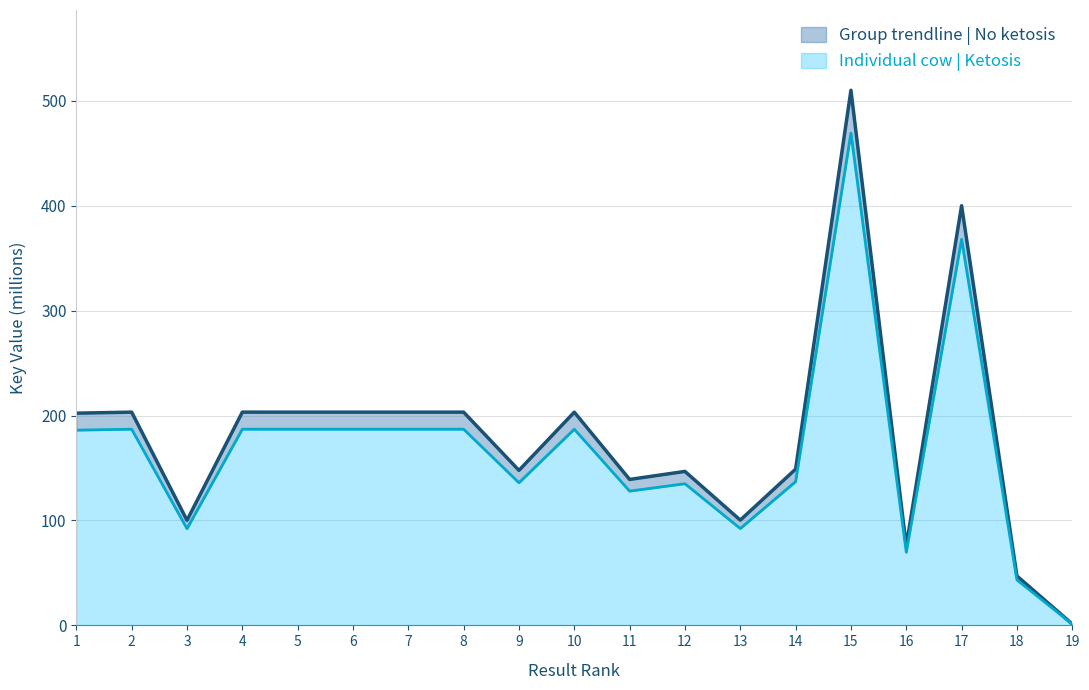

Is the value of Group trendline | No ketosis at 18 greater than the value of Individual cow | Ketosis at 13?

No